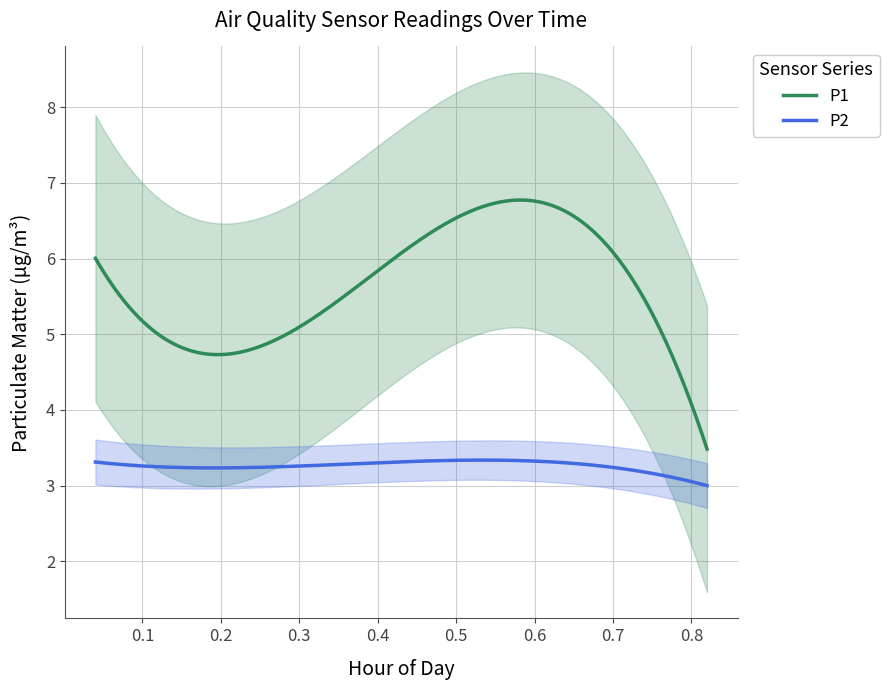

What is the lowest value of the P1 series?

3.5